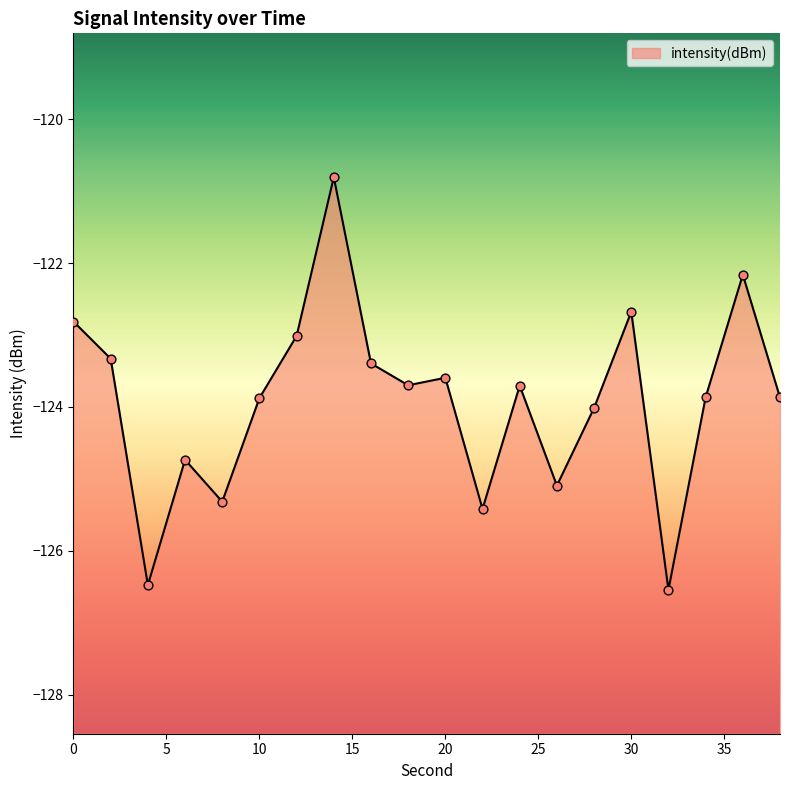

Which has a higher value, 18 or 36?

36